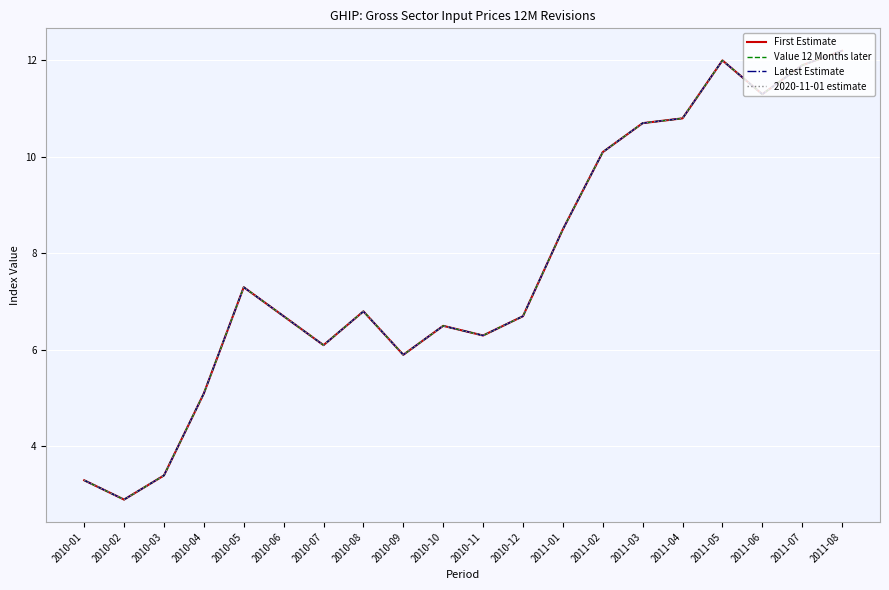

Where is the first local maximum for First Estimate?

2010-05